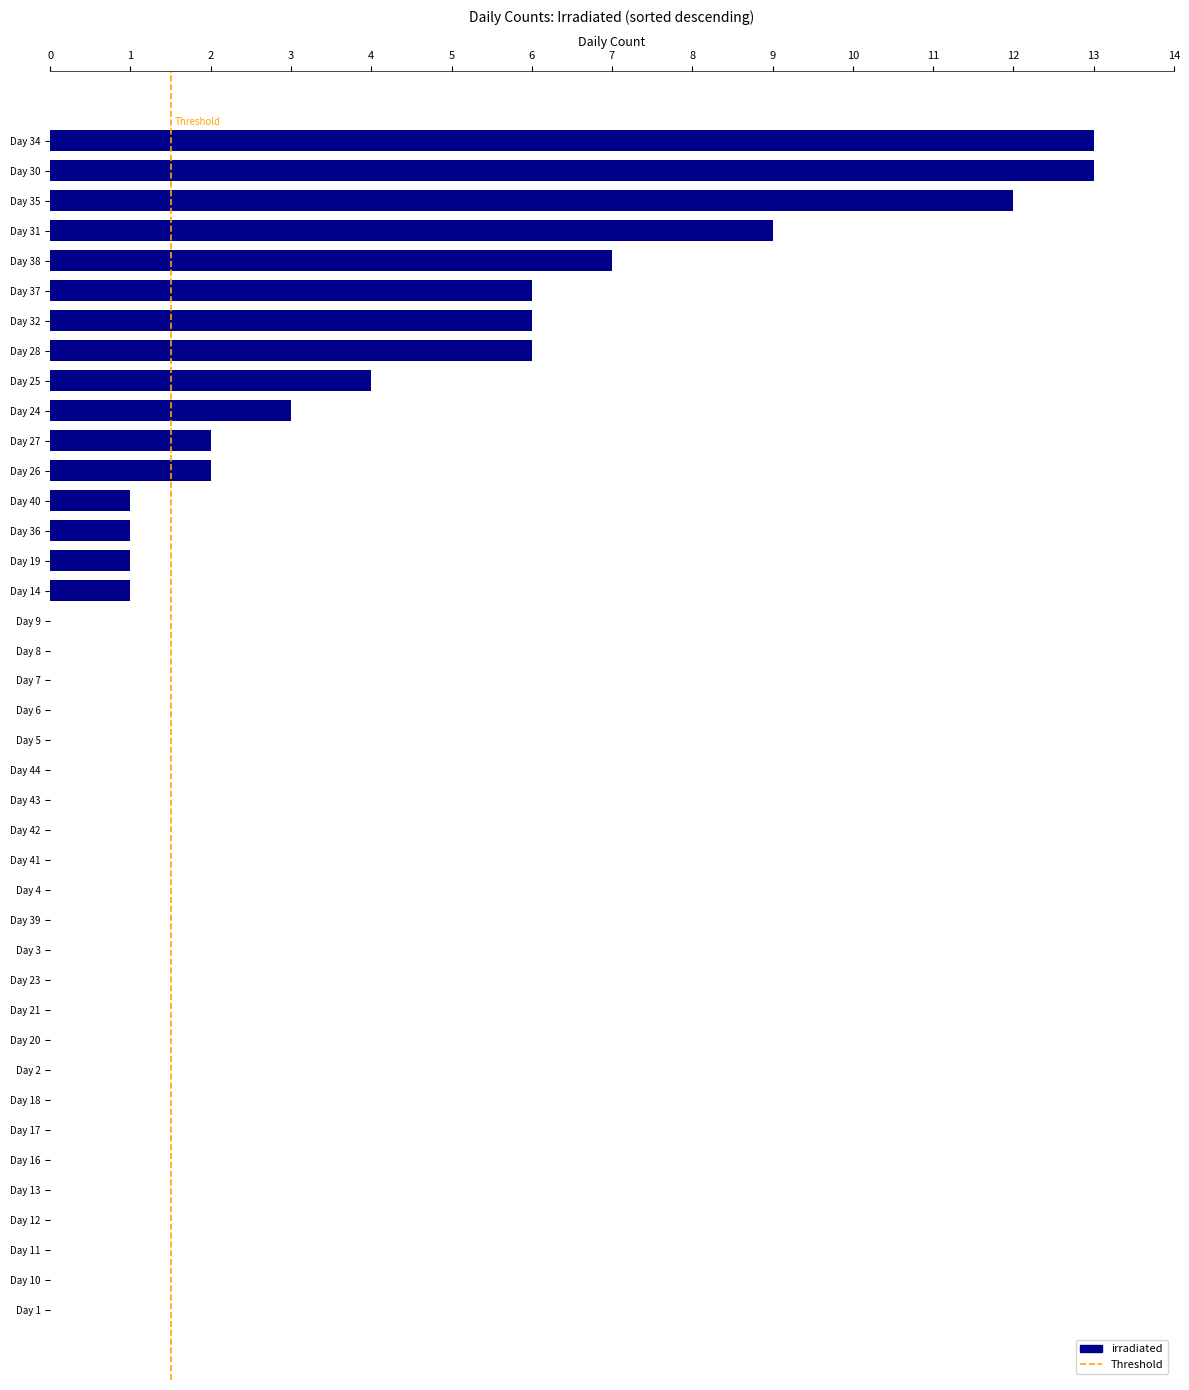

What is the sum of all values?

87